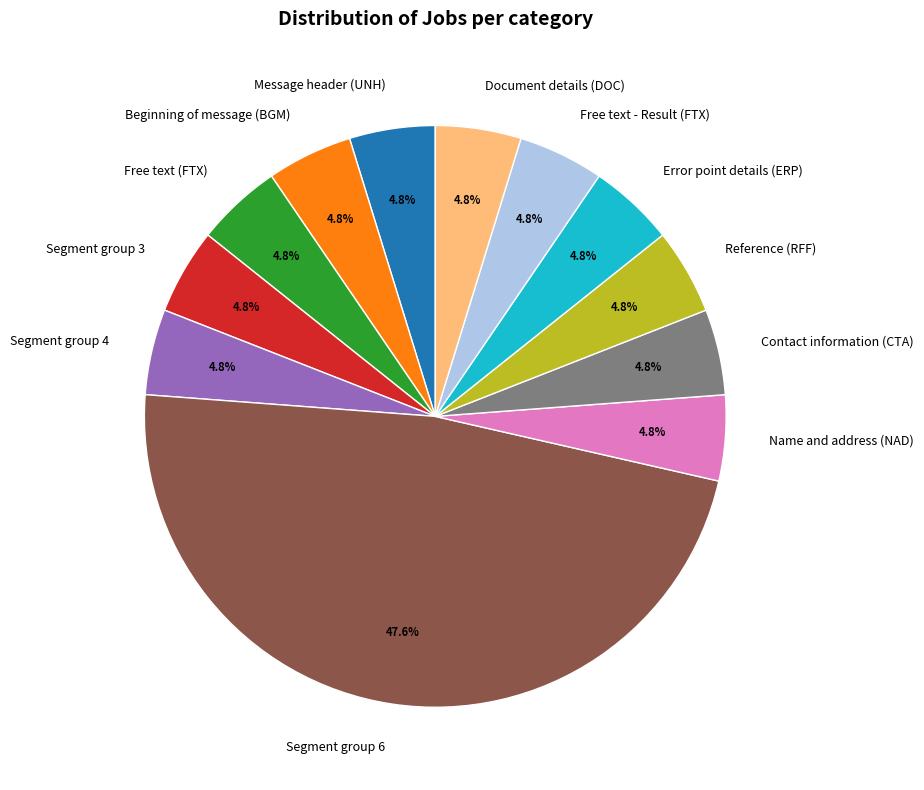

Is the sum of Free text (FTX) and Free text - Result (FTX) greater than half?

No